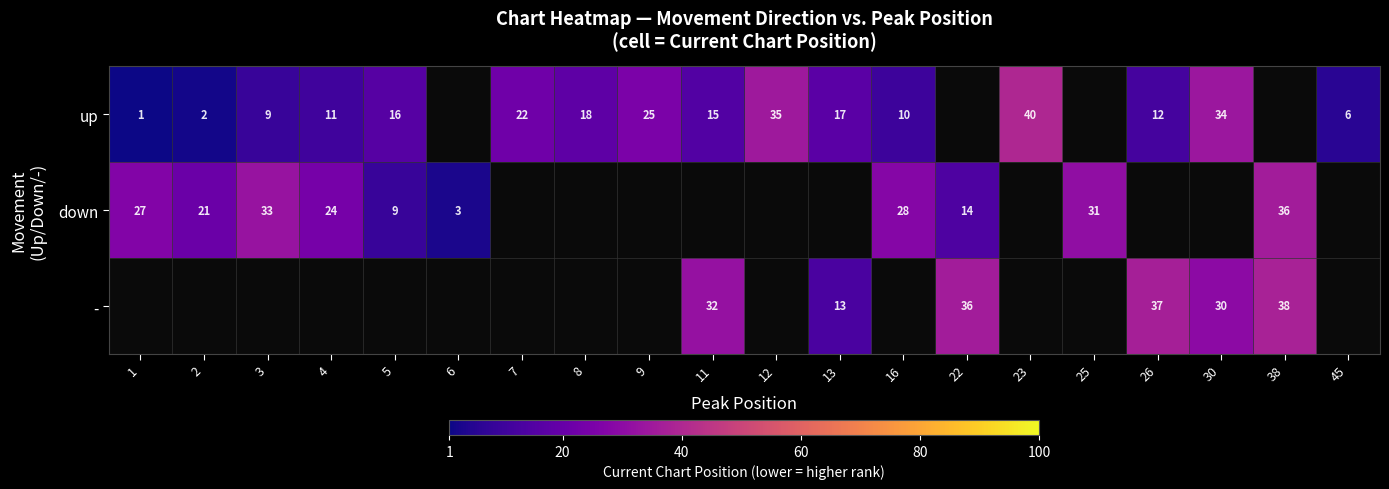

Between 23 and 8, which is larger?

23